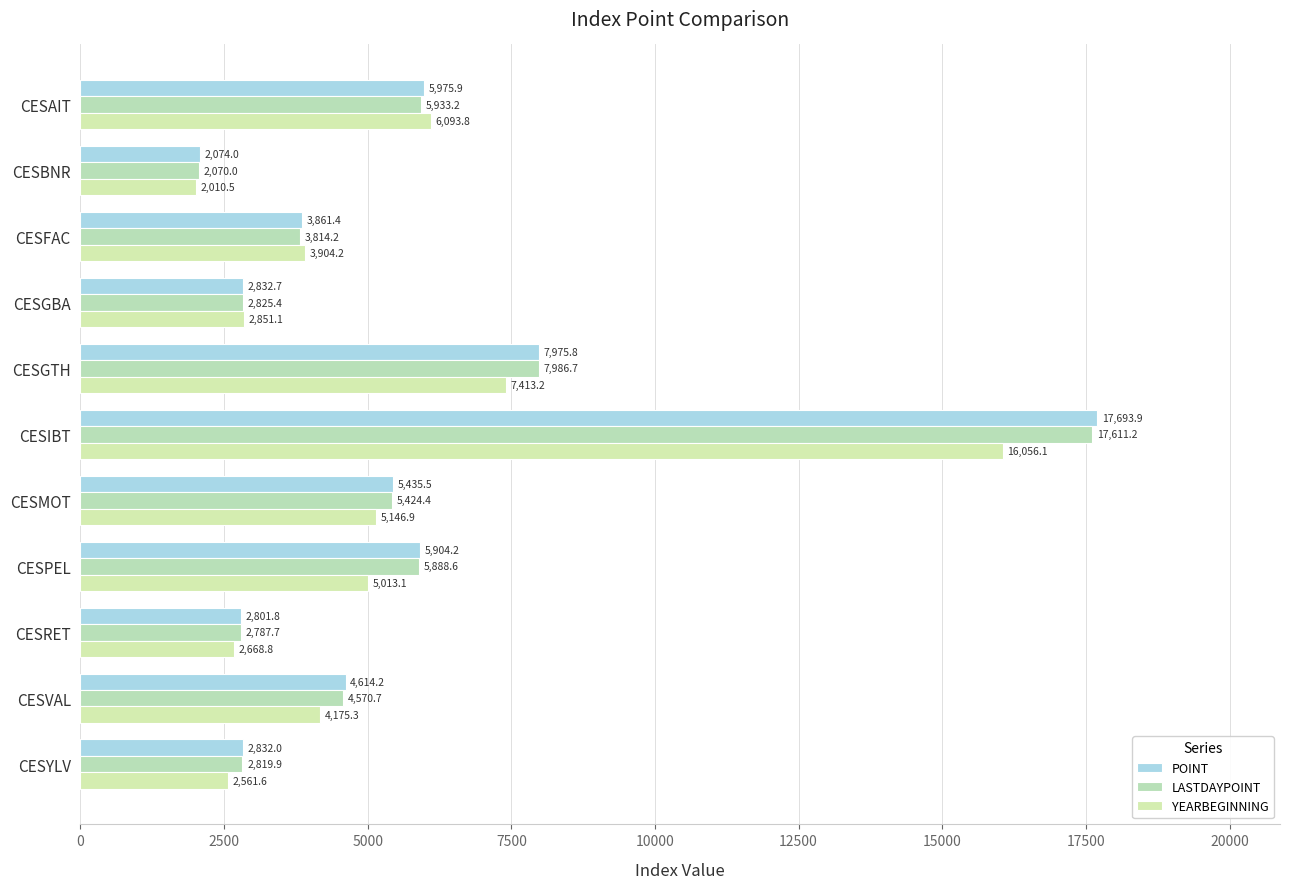

How many series are shown in this chart?

3